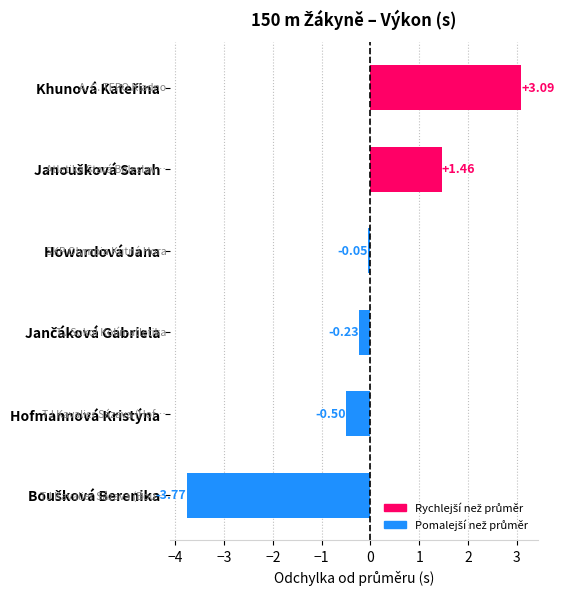

Where is the data nearest to the value 0?

Howardová Jana